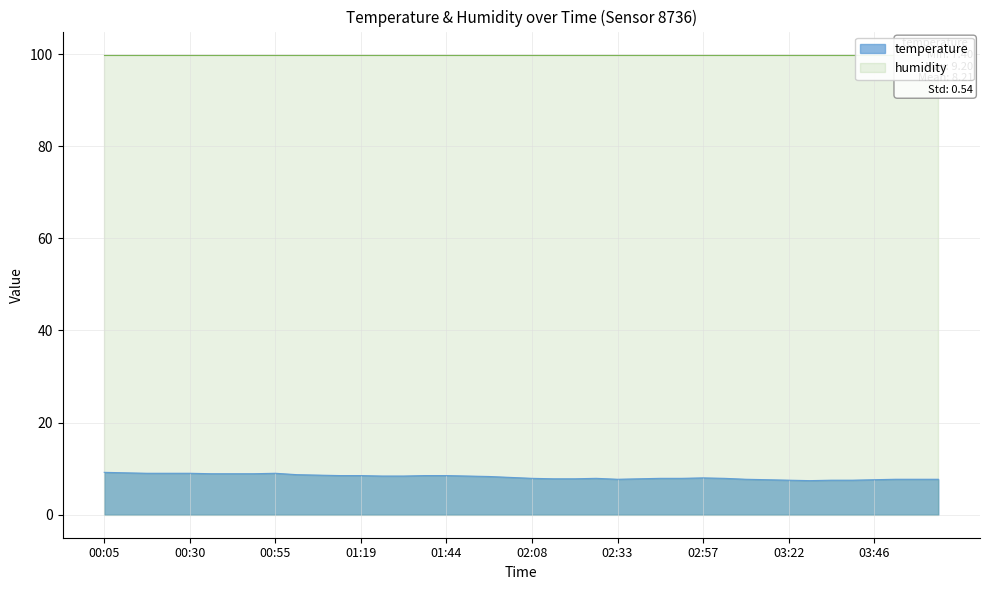

Which category has the highest value across all series?

00:05